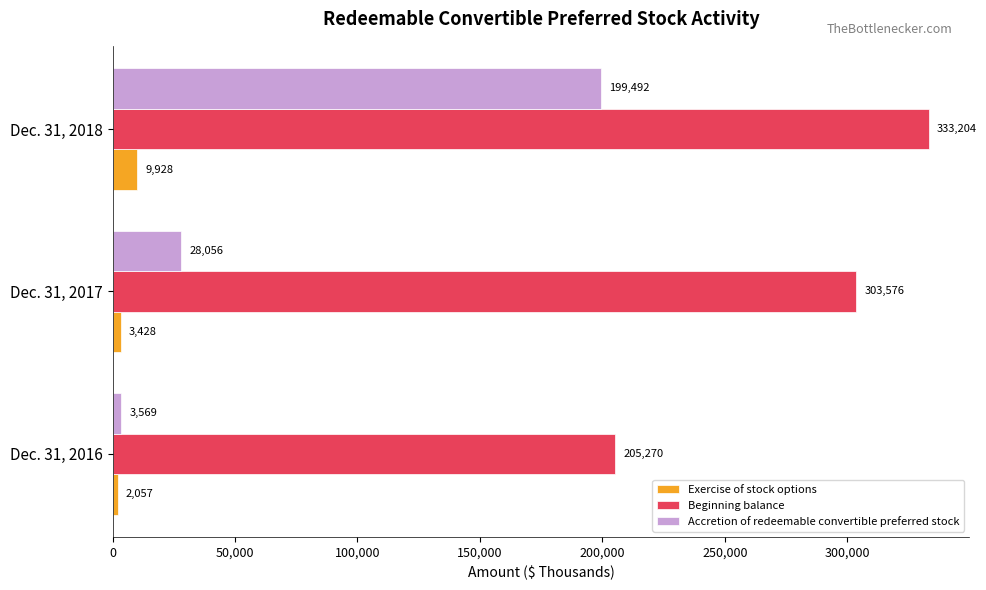

The value of Exercise of stock options at Dec. 31, 2018 is 9928. True or false?

True